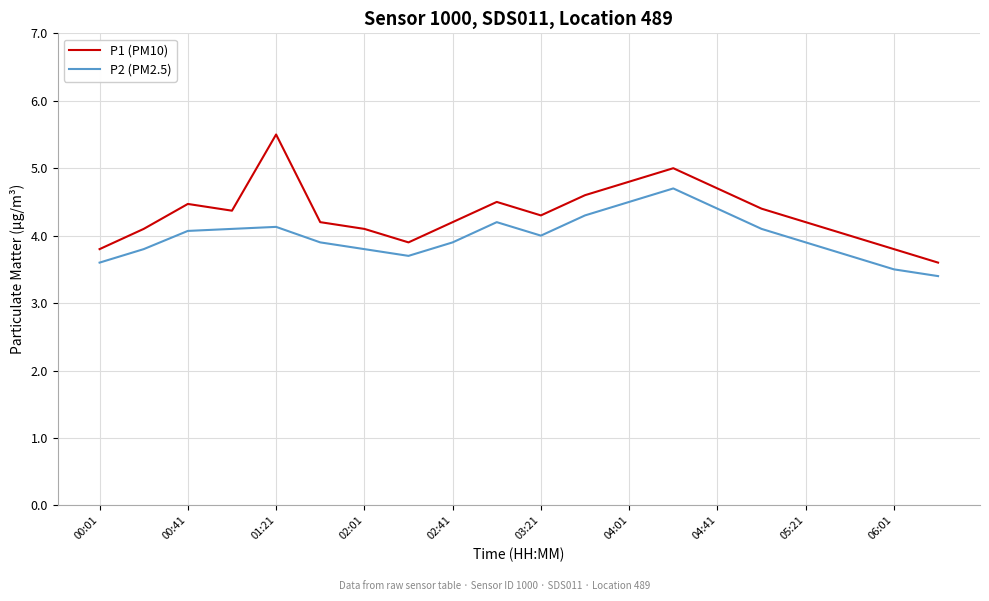

True or false: P1 (PM10) and P2 (PM2.5) intersect in this chart.

False